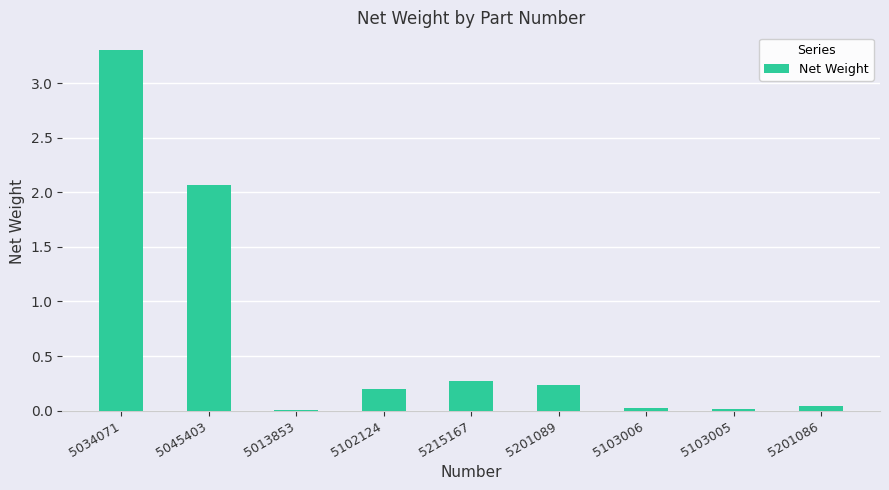

What is the sum of the values at 5201089 and 5102124?

0.4